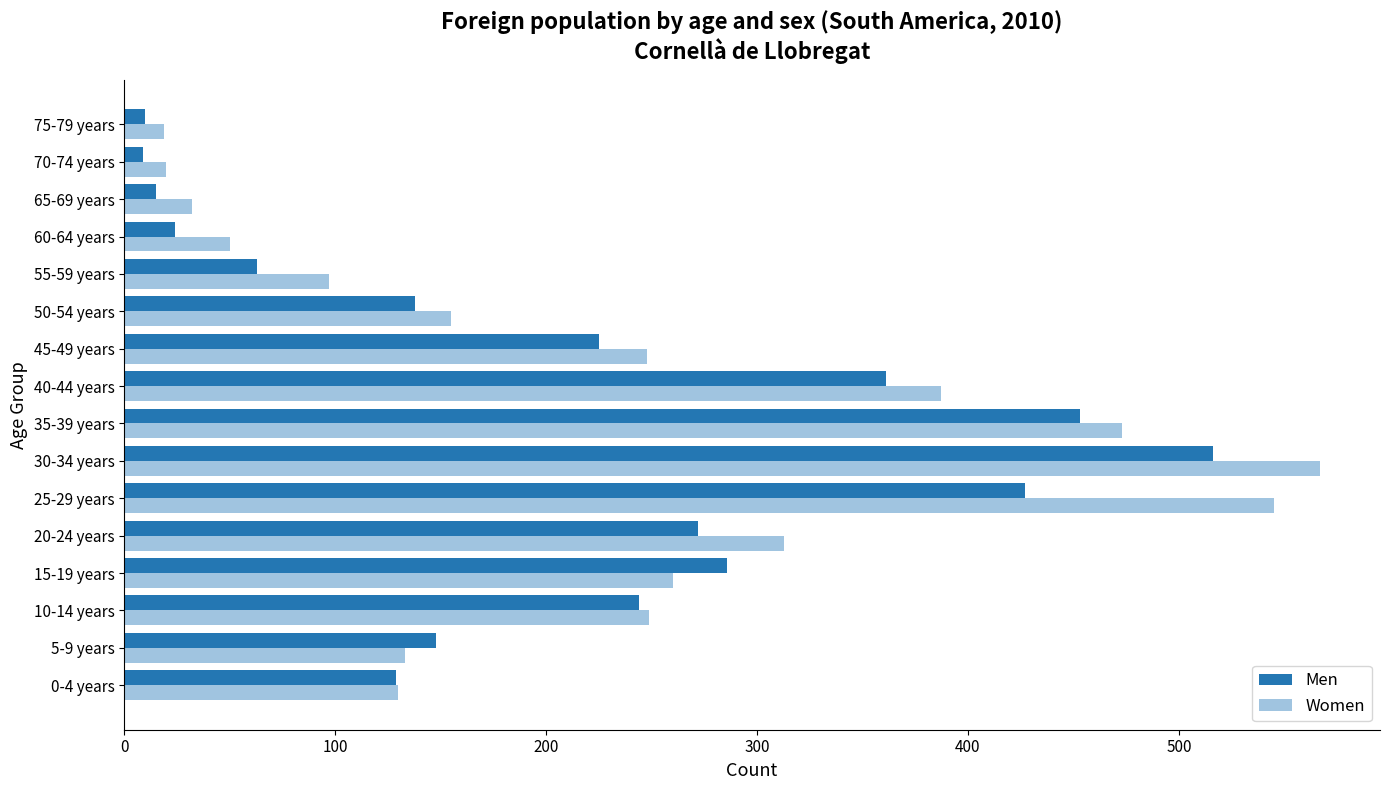

Which series has the largest range (max minus min)?

Women